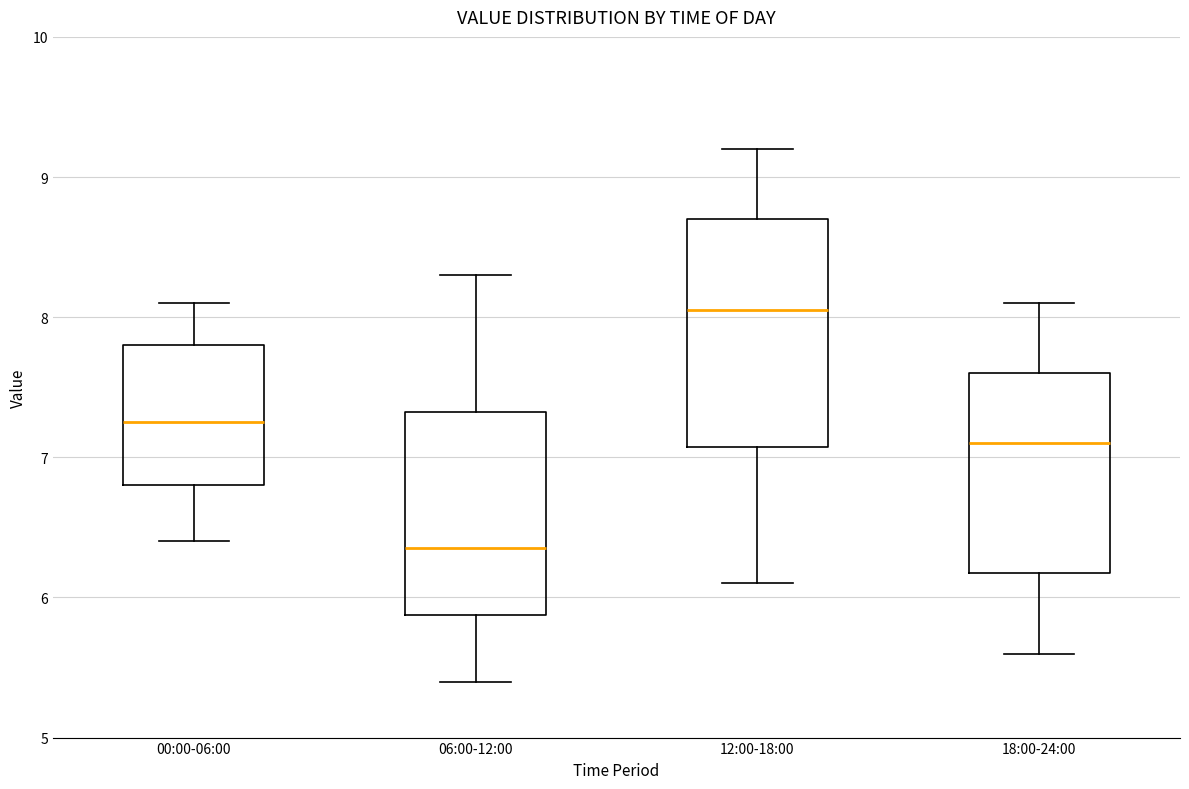

Reading left to right, transcribe this box plot: for each box, give where its median line is, the range the box spans, and where its two whiskers end, as read against the y-axis. The values are not printed on the chart, so give them approximately, as read against the axis.

00:00-06:00: median 7.3, box 6.8 to 7.8, whiskers 6.4 to 8.1
06:00-12:00: median 6.4, box 5.9 to 7.3, whiskers 5.4 to 8.3
12:00-18:00: median 8.1, box 7.1 to 8.7, whiskers 6.1 to 9.2
18:00-24:00: median 7.1, box 6.2 to 7.6, whiskers 5.6 to 8.1